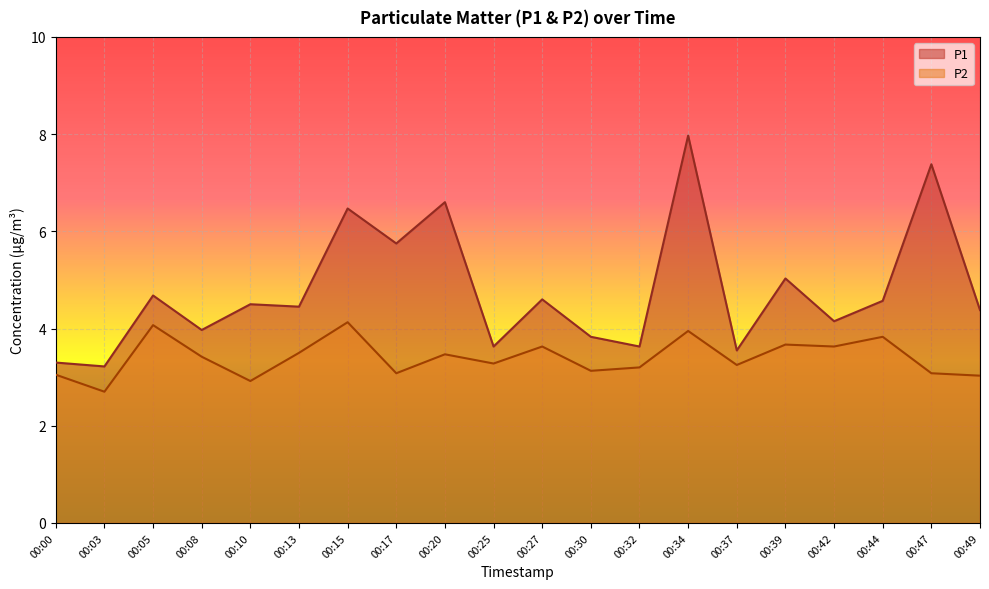

List the series in order of their overall mean, lowest first.

P2, P1